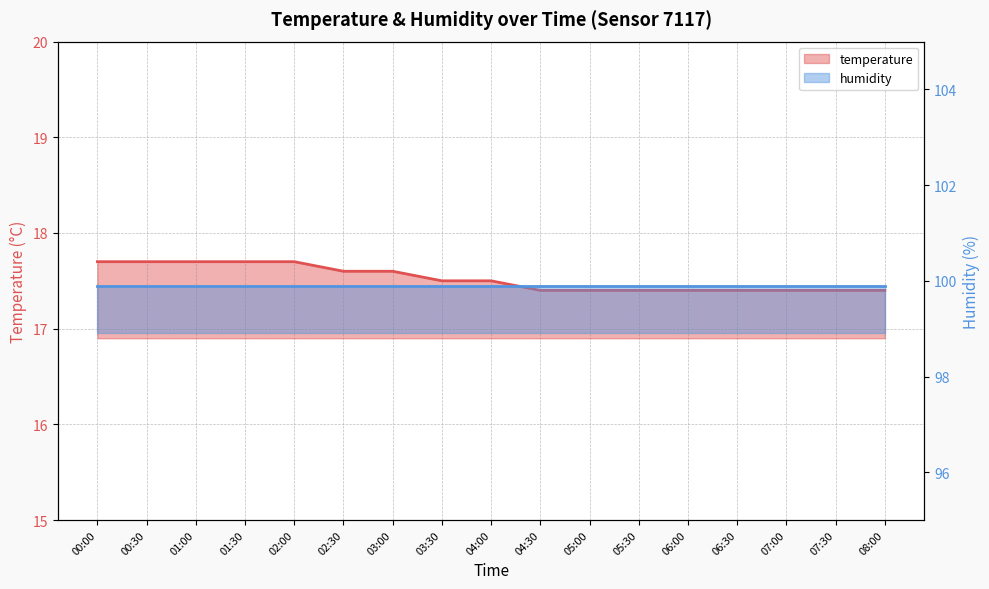

True or false: the data shows 5.7 at 03:30.

False